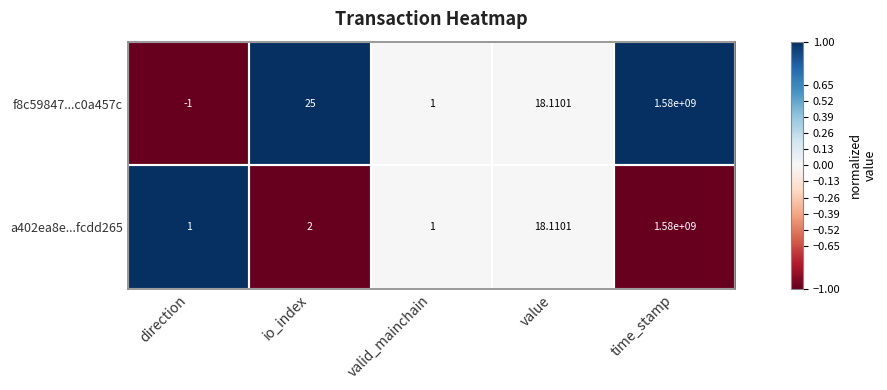

Between io_index and time_stamp, which series saw the biggest shift?

a402ea8e...fcdd265